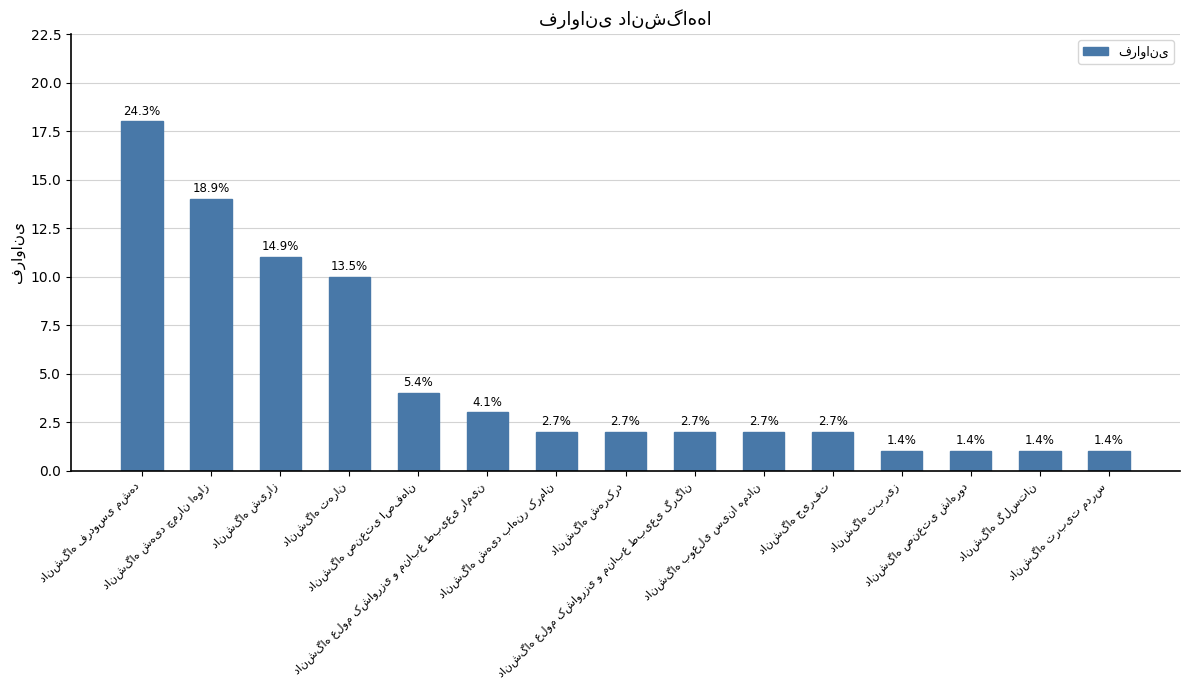

What is the average value?

5